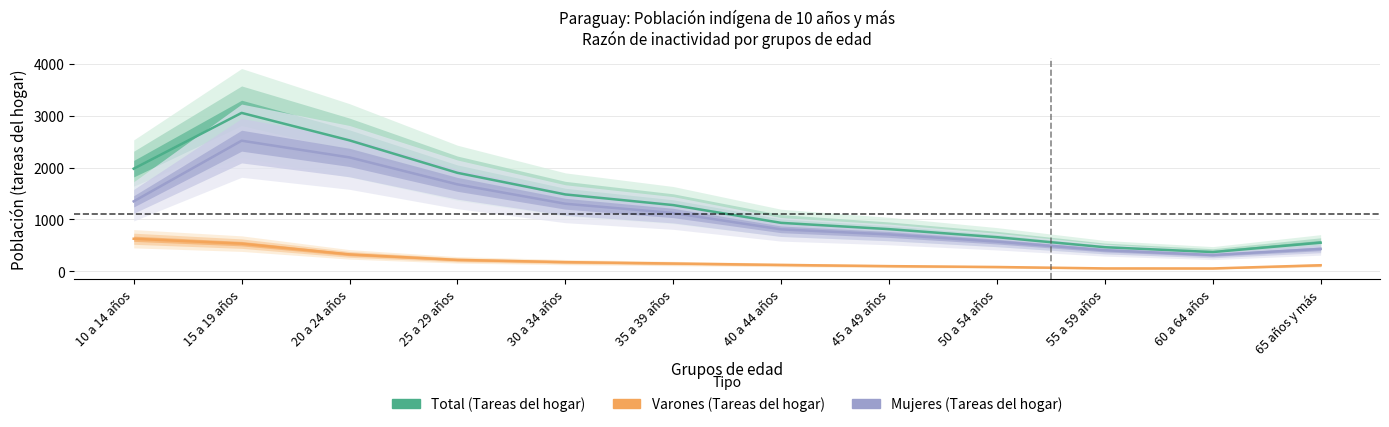

Is it true that Mujeres (Tareas del hogar) equals 1303 at 30 a 34 años?

True